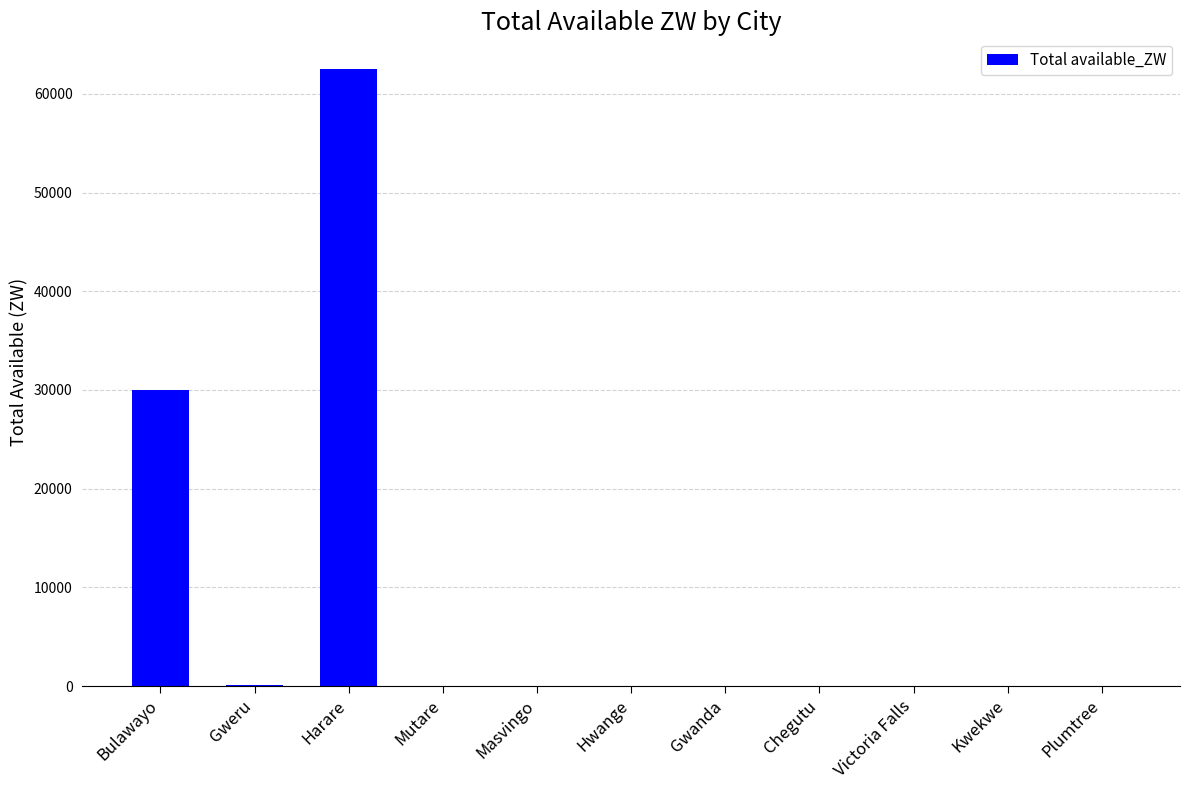

What is the change in value from Gweru to Mutare?

-137.0